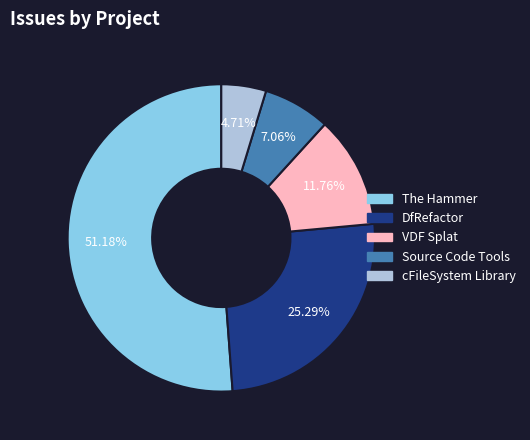

Between VDF Splat and cFileSystem Library, which is larger?

VDF Splat